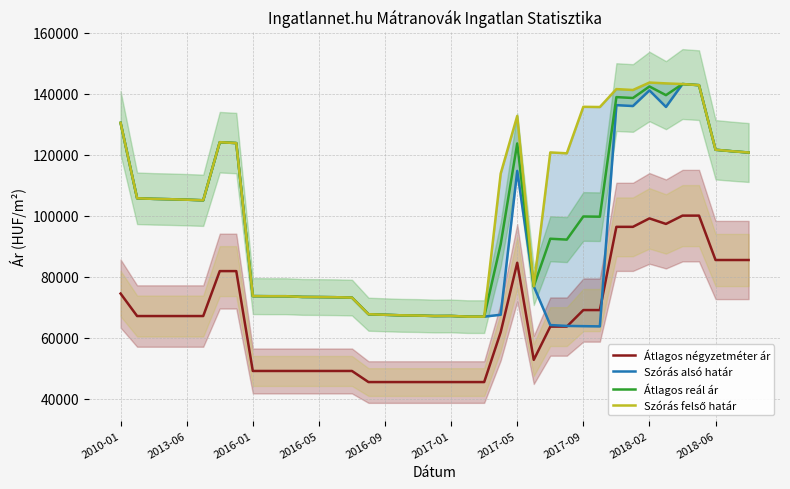

Which series has the largest total across all categories?

Szórás felső határ